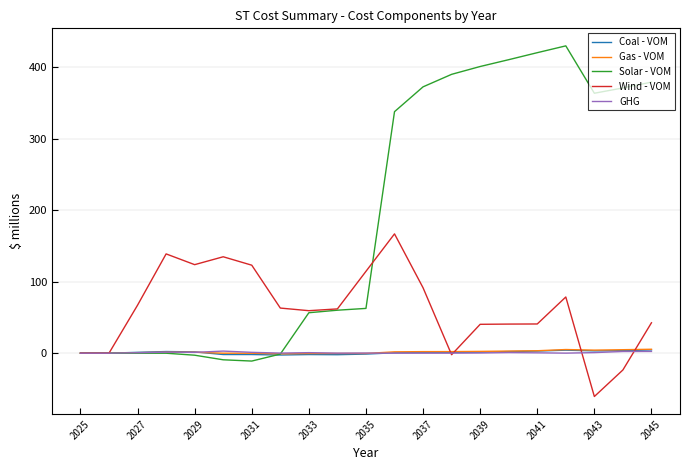

Which series has the largest range (max minus min)?

Solar - VOM